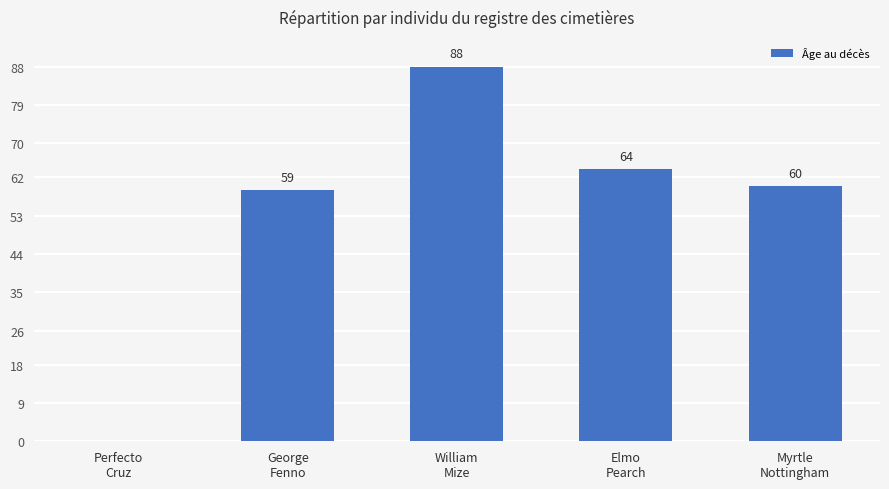

What is the sum of all values?

271